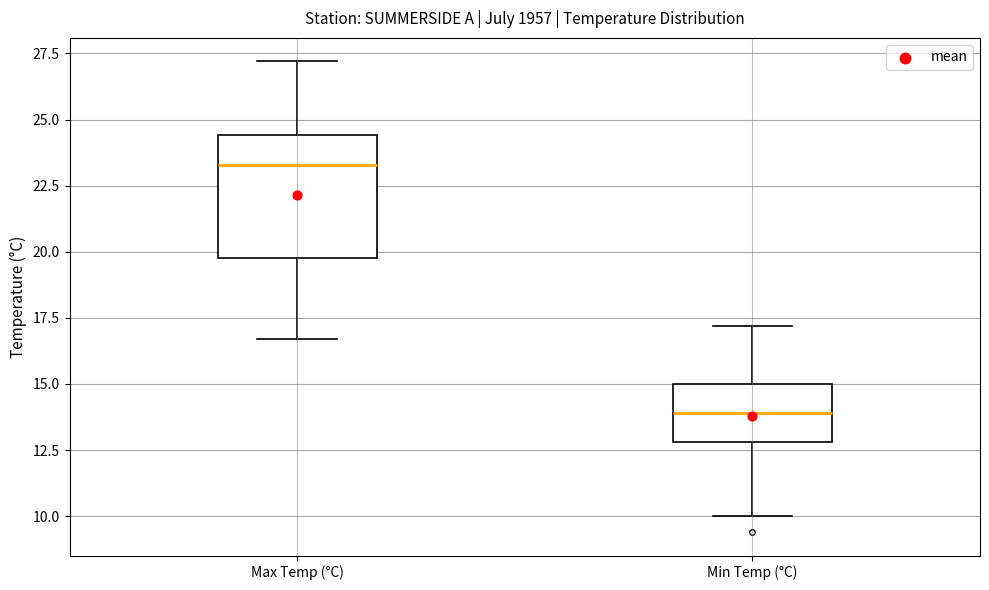

Reading left to right, transcribe this box plot: for each box, give where its median line is, the range the box spans, and where its two whiskers end, as read against the y-axis. The values are not printed on the chart, so give them approximately, as read against the axis.

Max Temp (°C): median 23.5, box 20.0 to 24.5, whiskers 16.5 to 27.0
Min Temp (°C): median 14.0, box 13.0 to 15.0, whiskers 10.0 to 17.0